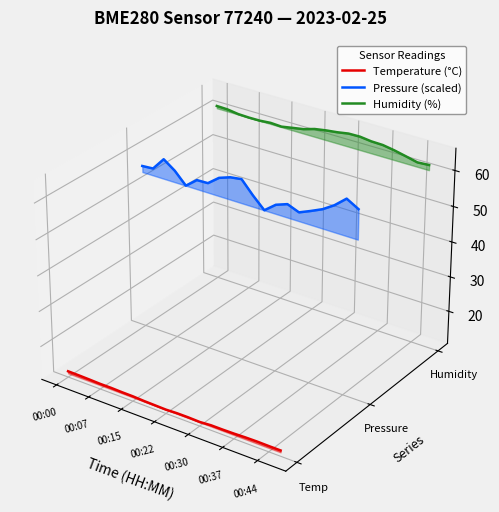

In Humidity (%), how many points are higher than both neighbors (excluding endpoints)?

1